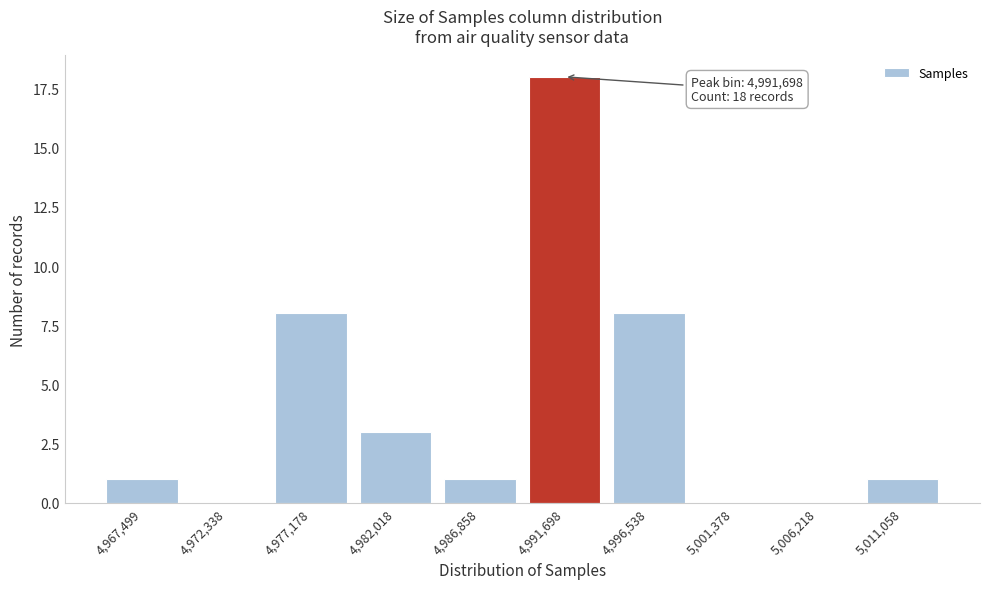

Reading left to right, extract all data points from this chart.

4,967,499=1	4,972,338=0	4,977,178=8	4,982,018=3	4,986,858=1	4,991,698=18	4,996,538=8	5,001,378=0	5,006,218=0	5,011,058=1